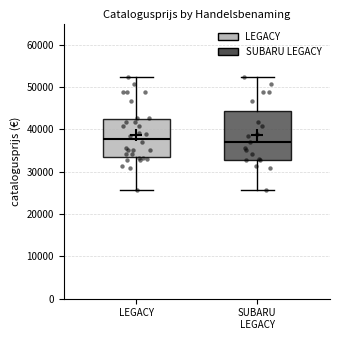

Reading left to right, transcribe this box plot: for each box, give where its median line is, the range the box spans, and where its two whiskers end, as read against the y-axis. The values are not printed on the chart, so give them approximately, as read against the axis.

LEGACY: median 38000, box 33000 to 43000, whiskers 26000 to 52000
SUBARU LEGACY: median 37000, box 33000 to 44000, whiskers 26000 to 52000